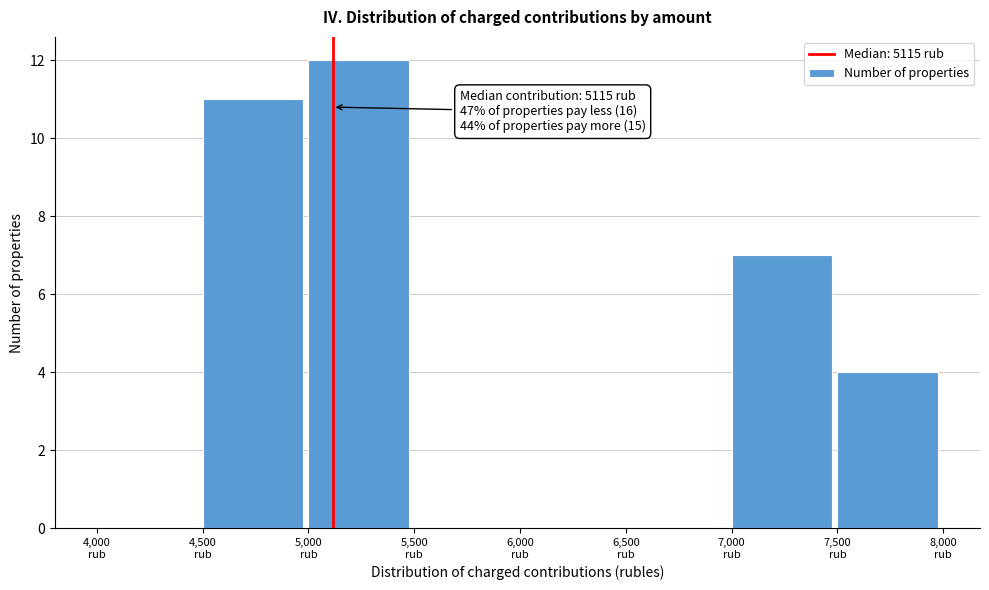

Which range on the x-axis has the tallest bar?

5000 to 5500